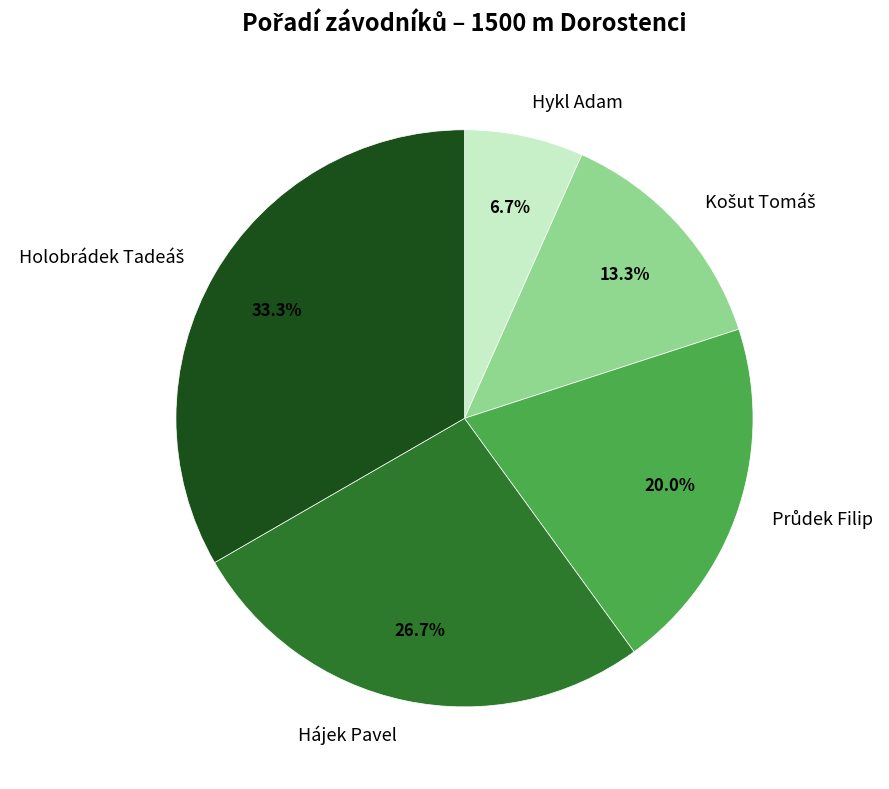

What percentage is NOT represented by Hykl Adam?

93.3%